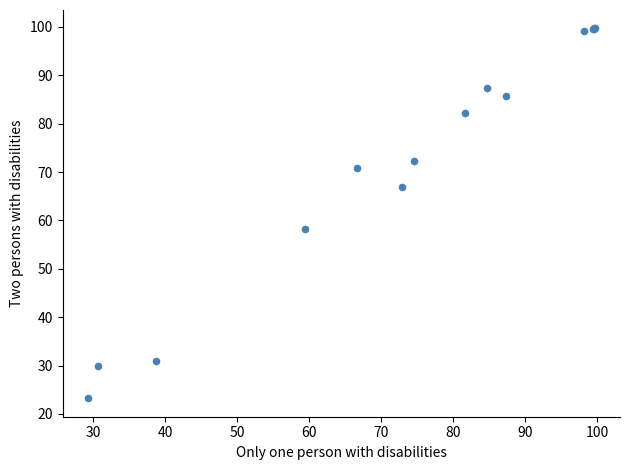

What Y value in the scatter plot is closest to 61?

58.3